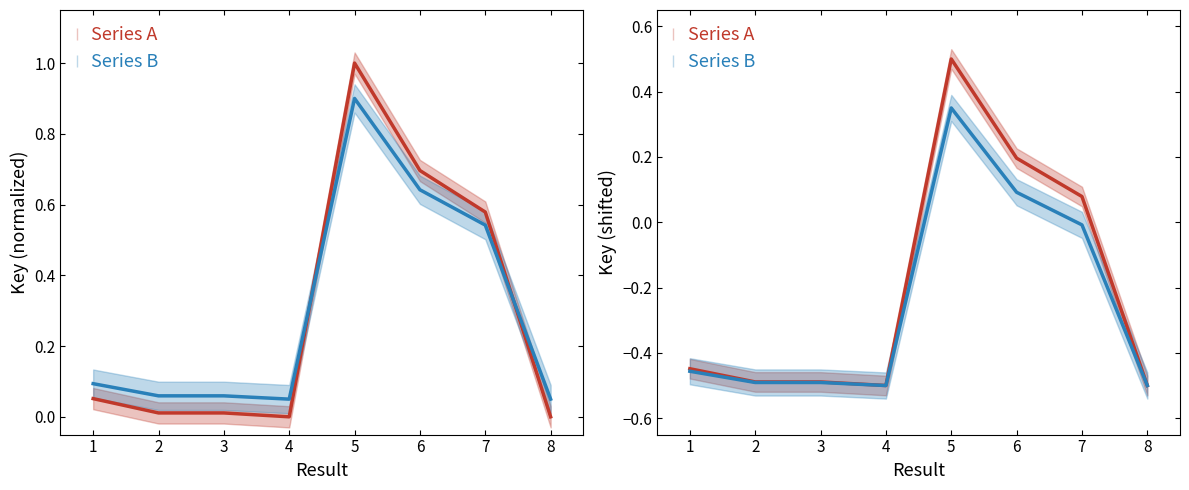

At how many categories does at least one series exceed 0?

3